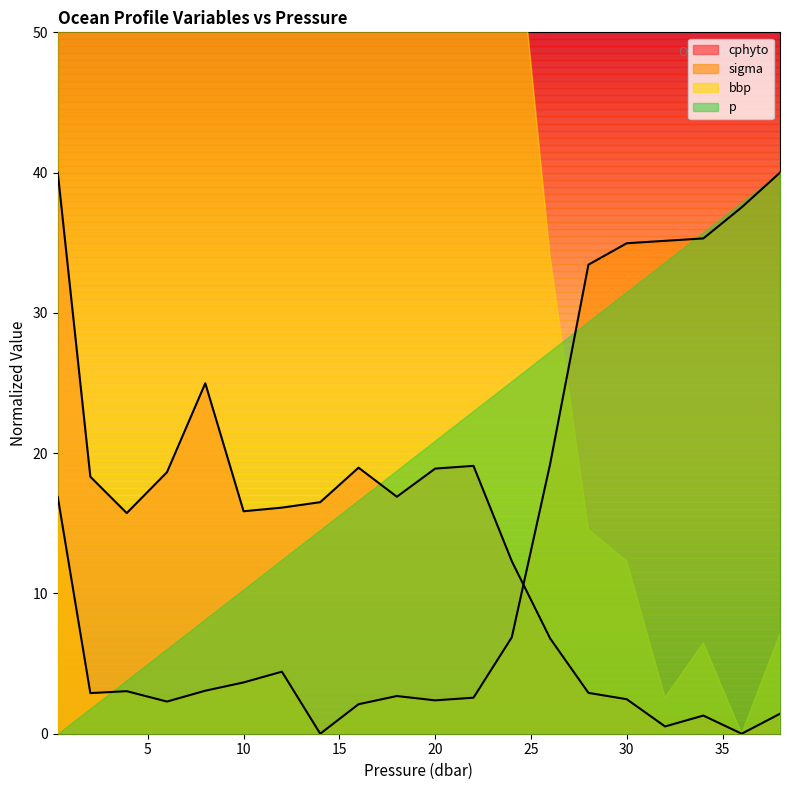

How many lines are shown in the chart?

2